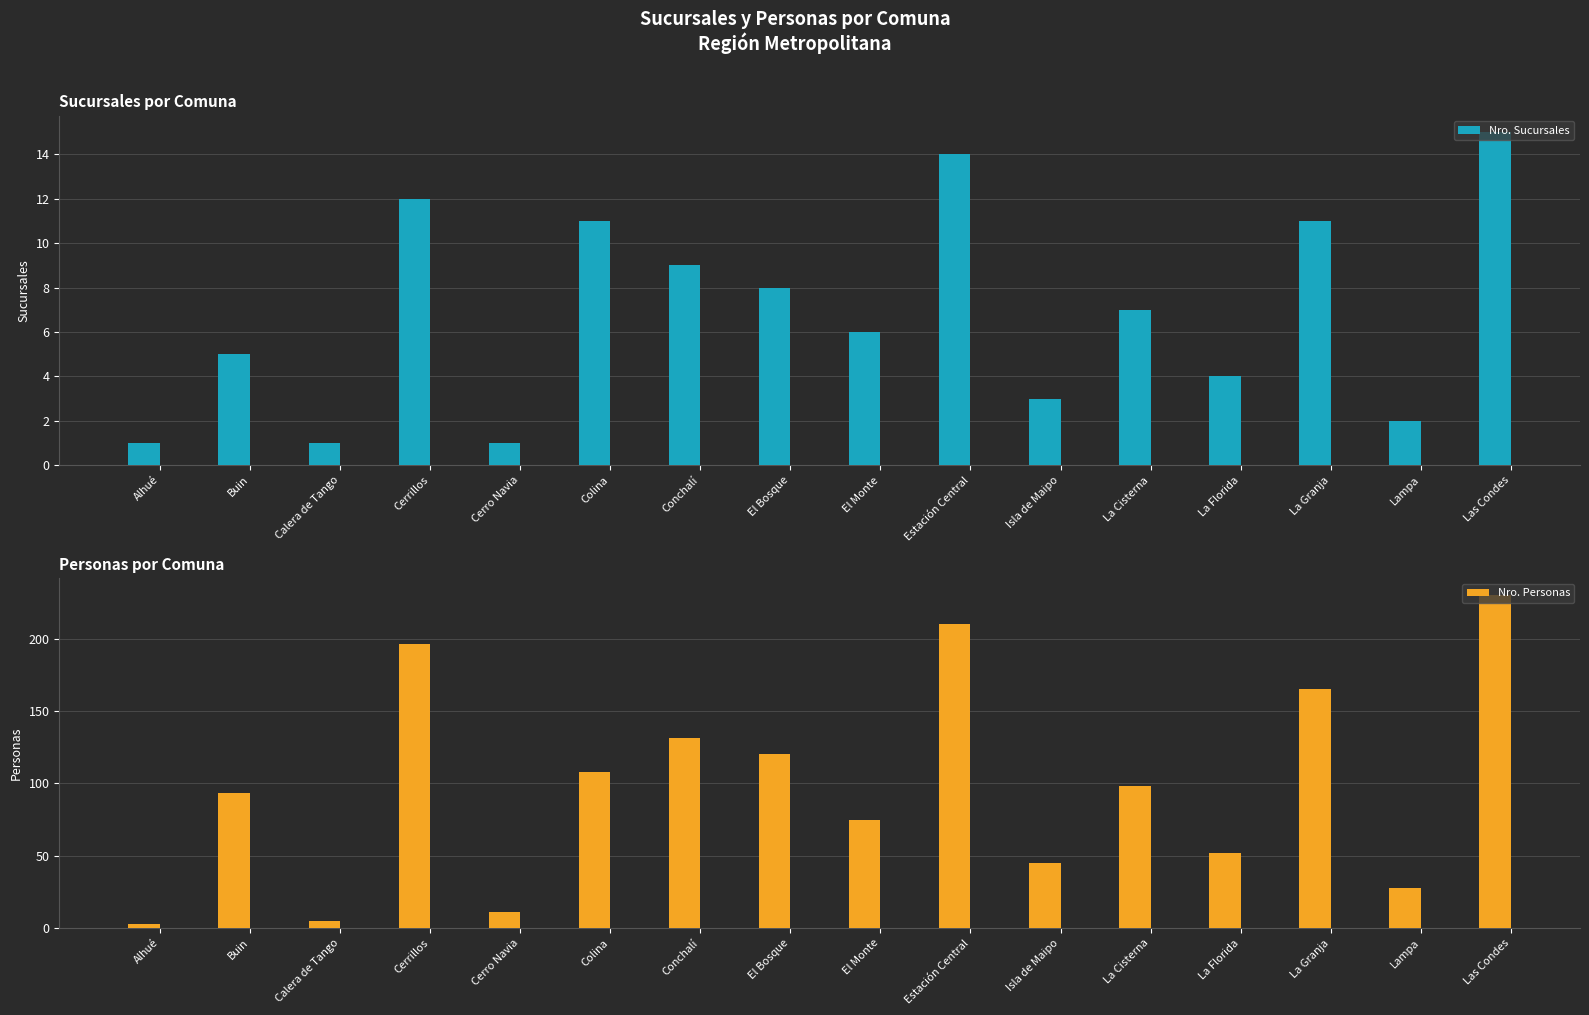

True or false: Nro. Personas has a value of 131 at Conchalí.

True